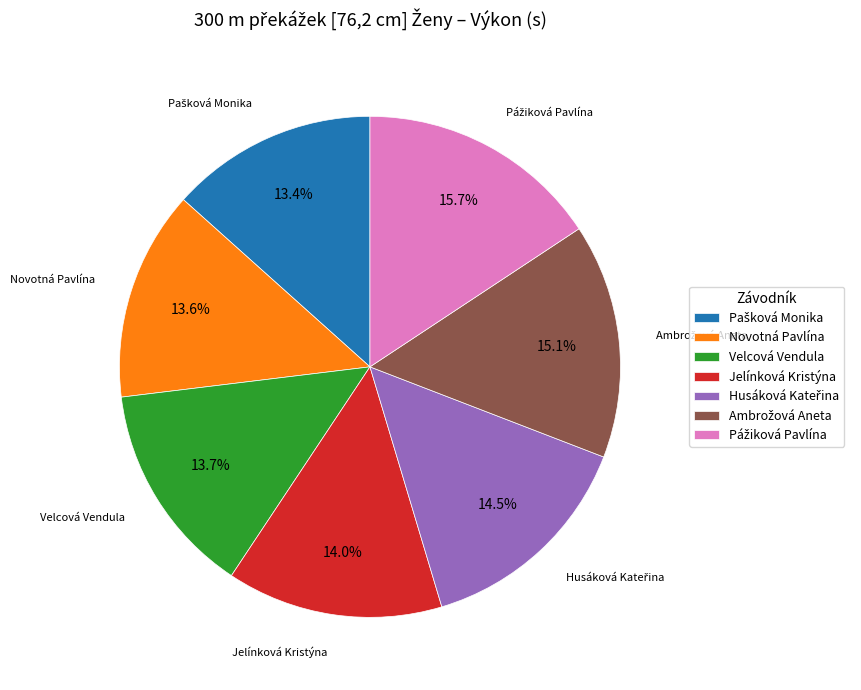

Count the number of slices in the pie.

7